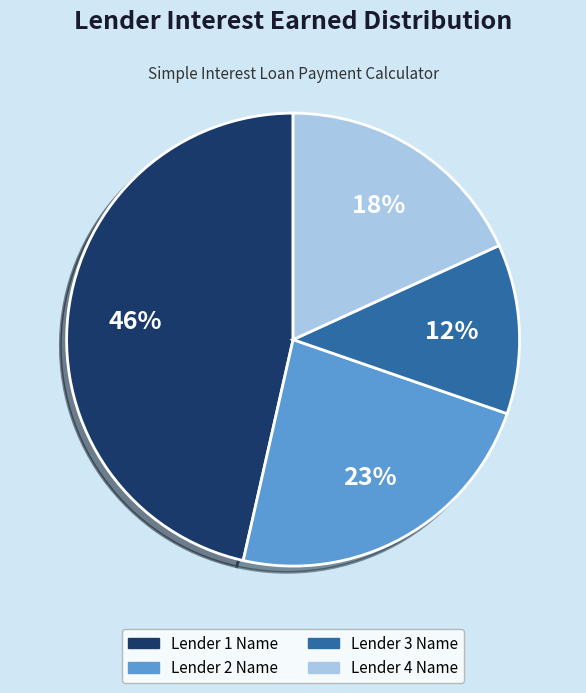

Which slice is the largest?

Lender 1 Name